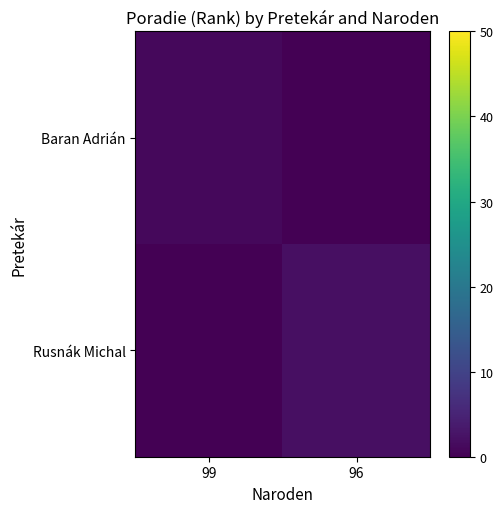

At how many categories does at least one series exceed 1?

1